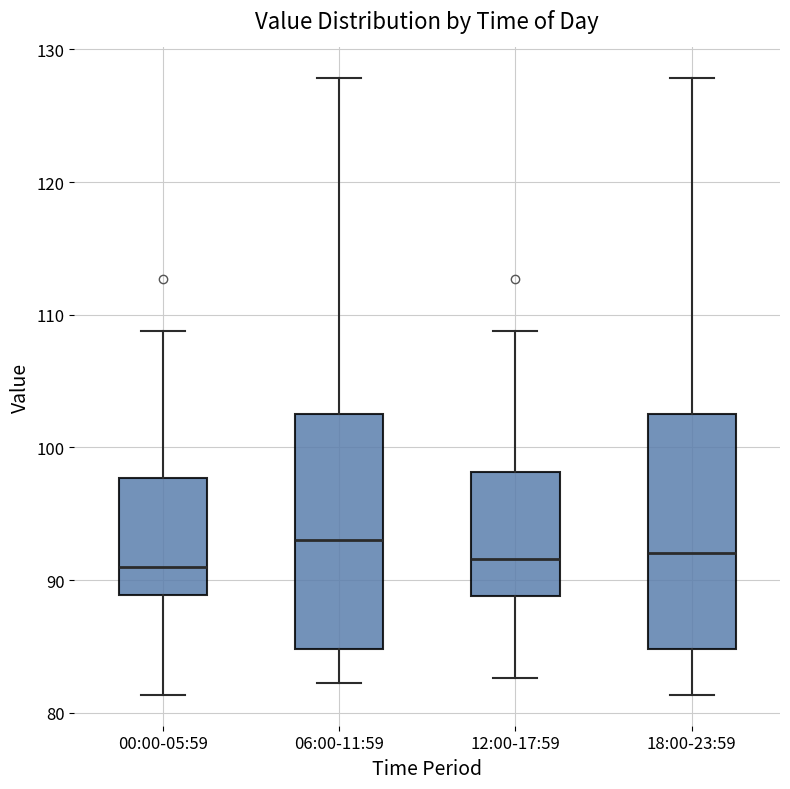

Reading left to right, read every box against the y-axis: the position of its median line, the range the box covers, and the ends of its whiskers. The values are not printed on the chart, so give them approximately, as read against the axis.

00:00-05:59: median 91, box 89 to 98, whiskers 81 to 109
06:00-11:59: median 93, box 85 to 102, whiskers 82 to 128
12:00-17:59: median 92, box 89 to 98, whiskers 83 to 109
18:00-23:59: median 92, box 85 to 102, whiskers 81 to 128